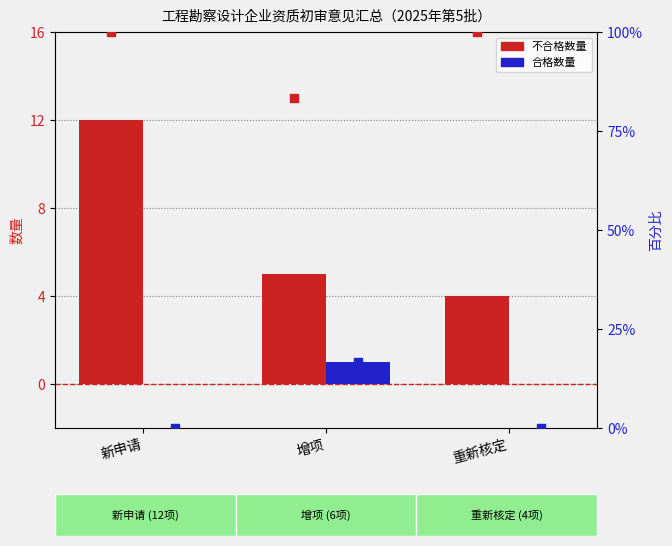

Which series contains the lowest Y value?

合格数量